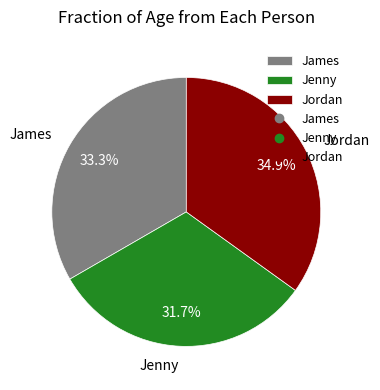

Does any single category account for the majority?

No